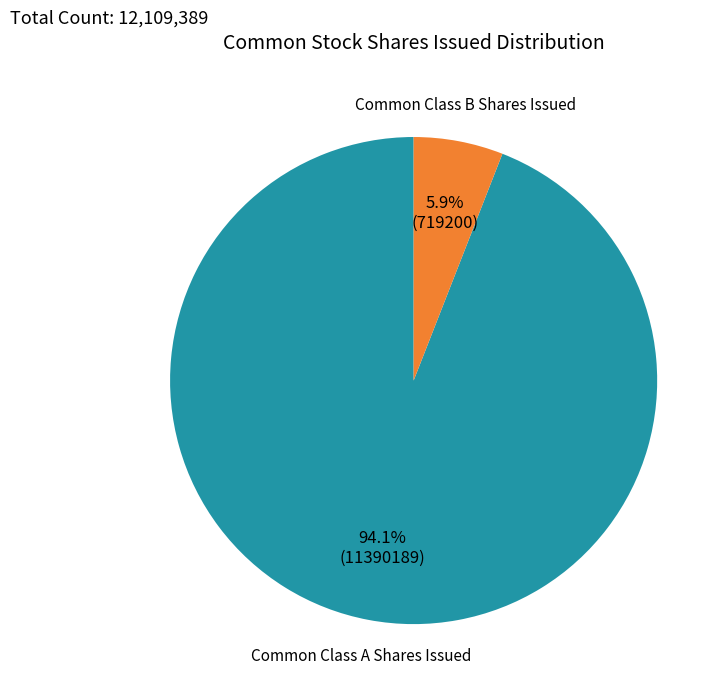

Does any single category account for the majority?

Yes